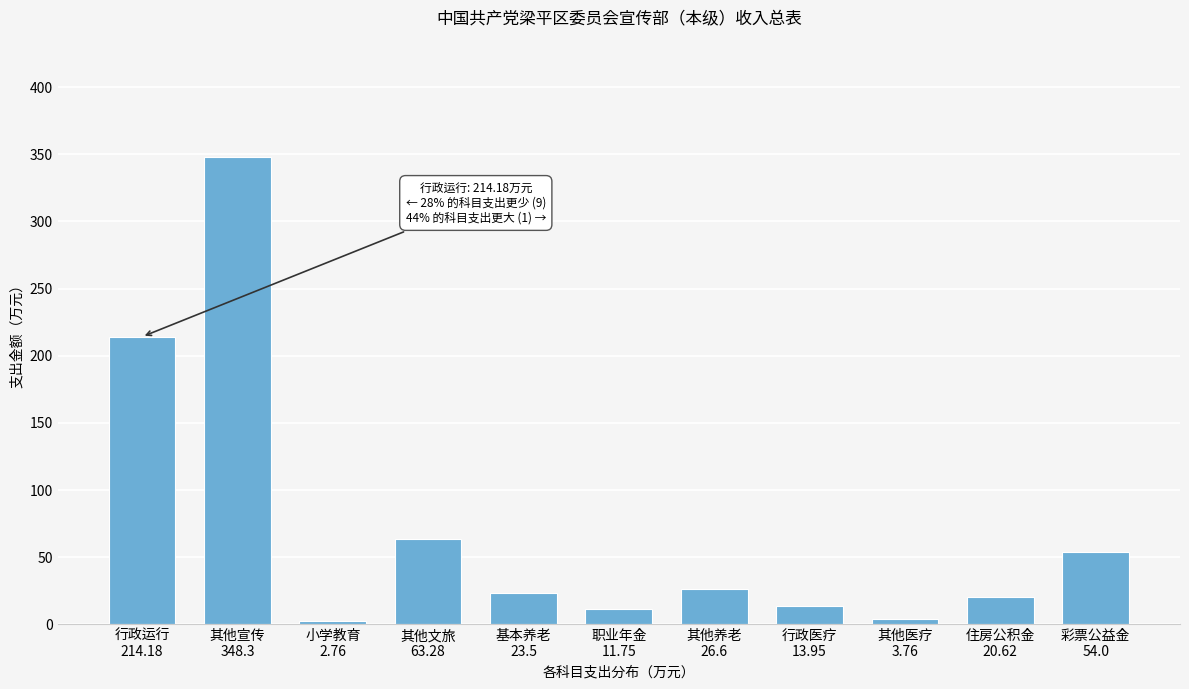

What is the maximum value shown in the chart?

348.3